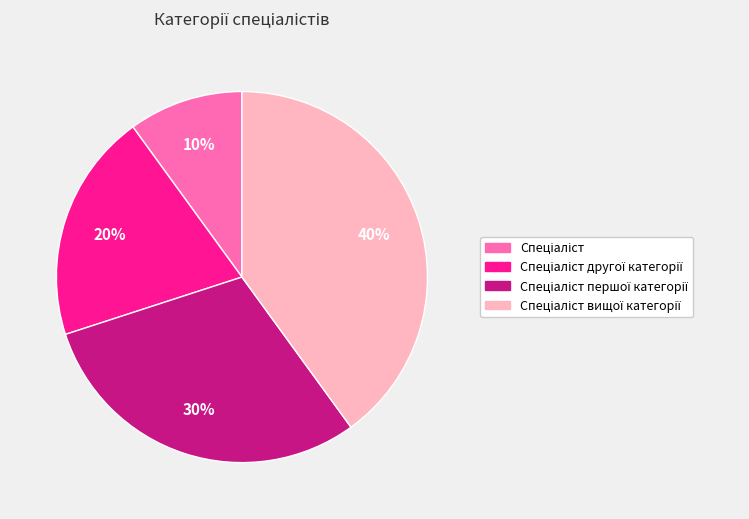

To the nearest percent, what is the average slice percentage?

25%